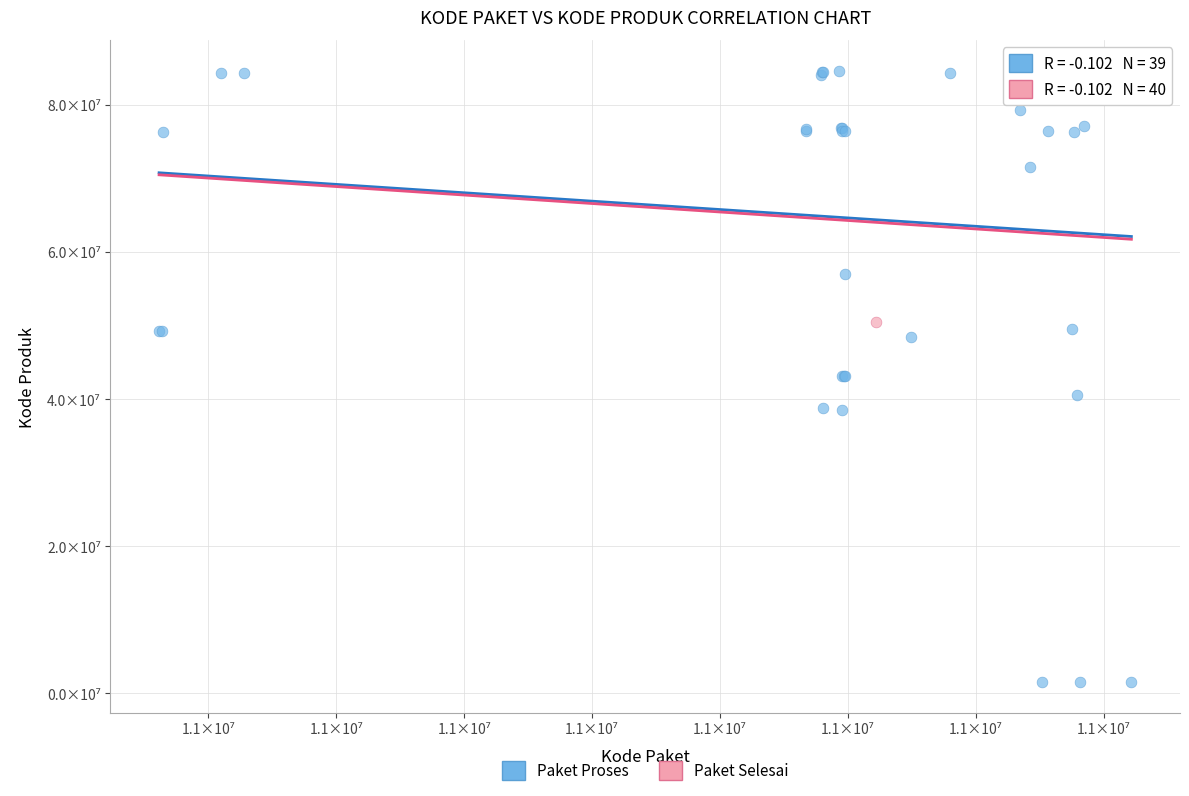

What are all the series names shown in the legend?

Paket Proses, Paket Selesai